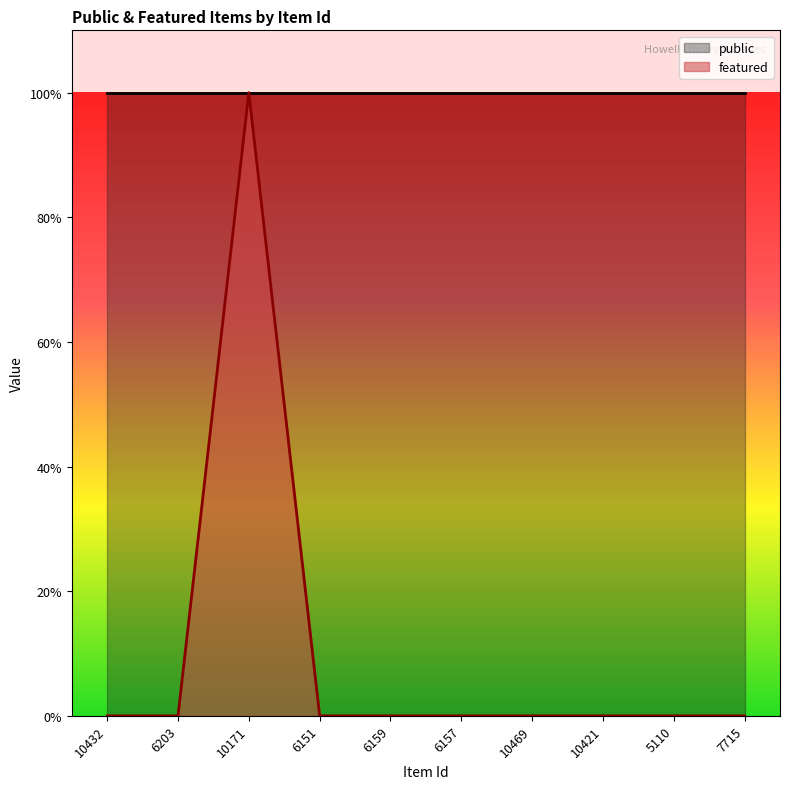

Does the chart have visible grid lines?

No